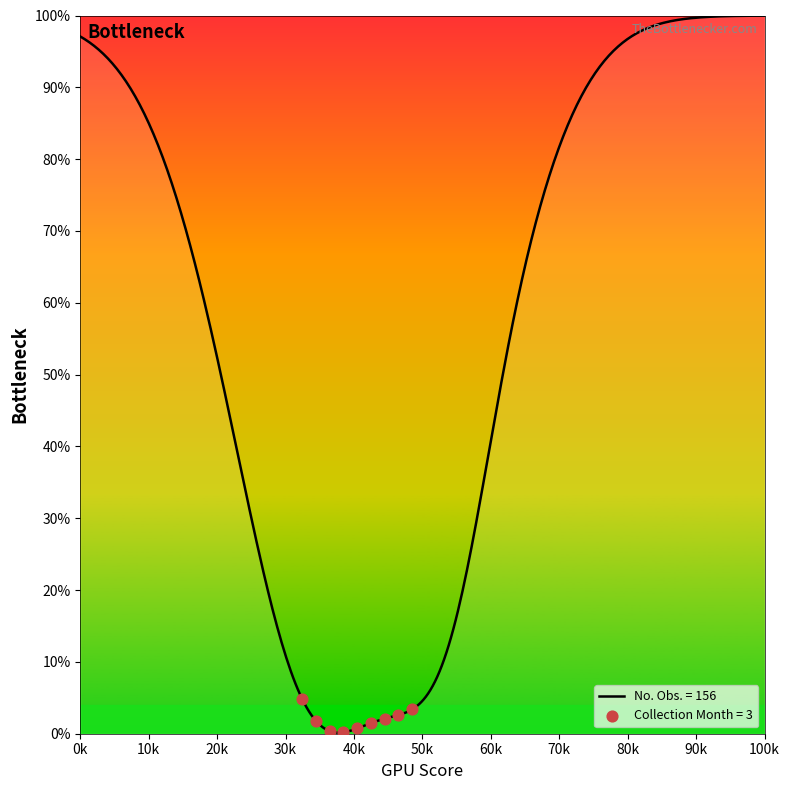

What is the maximum value shown in the chart?

100.0